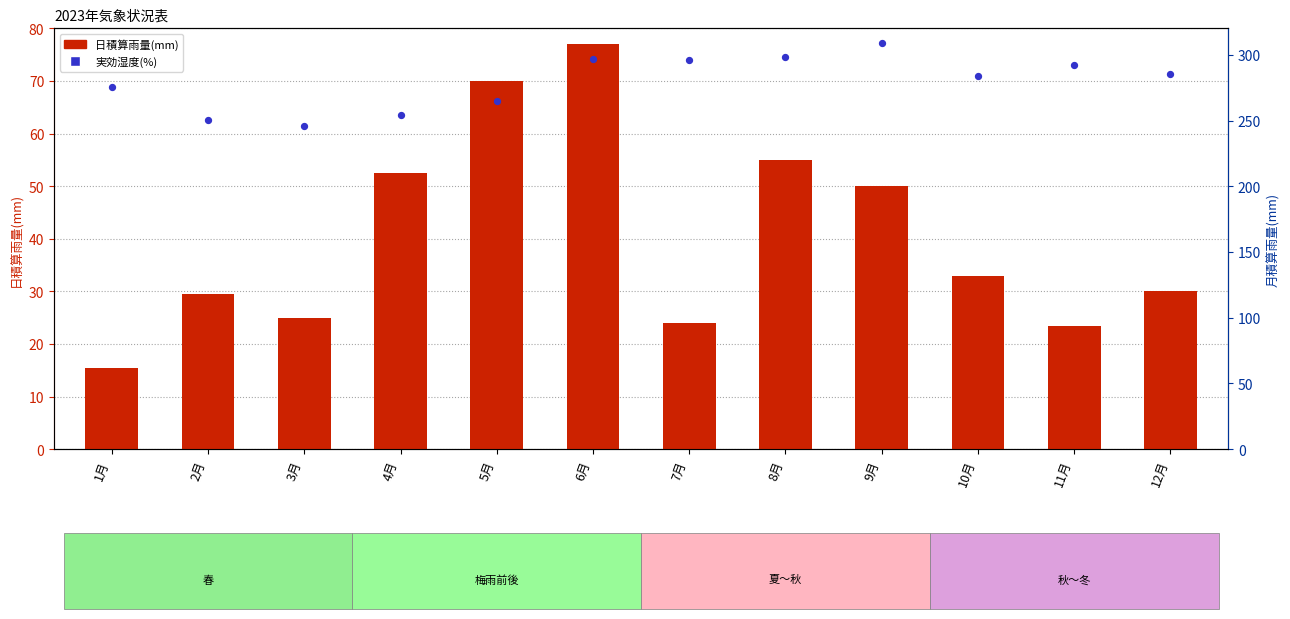

Which series has the largest total across all categories?

実効湿度(%)